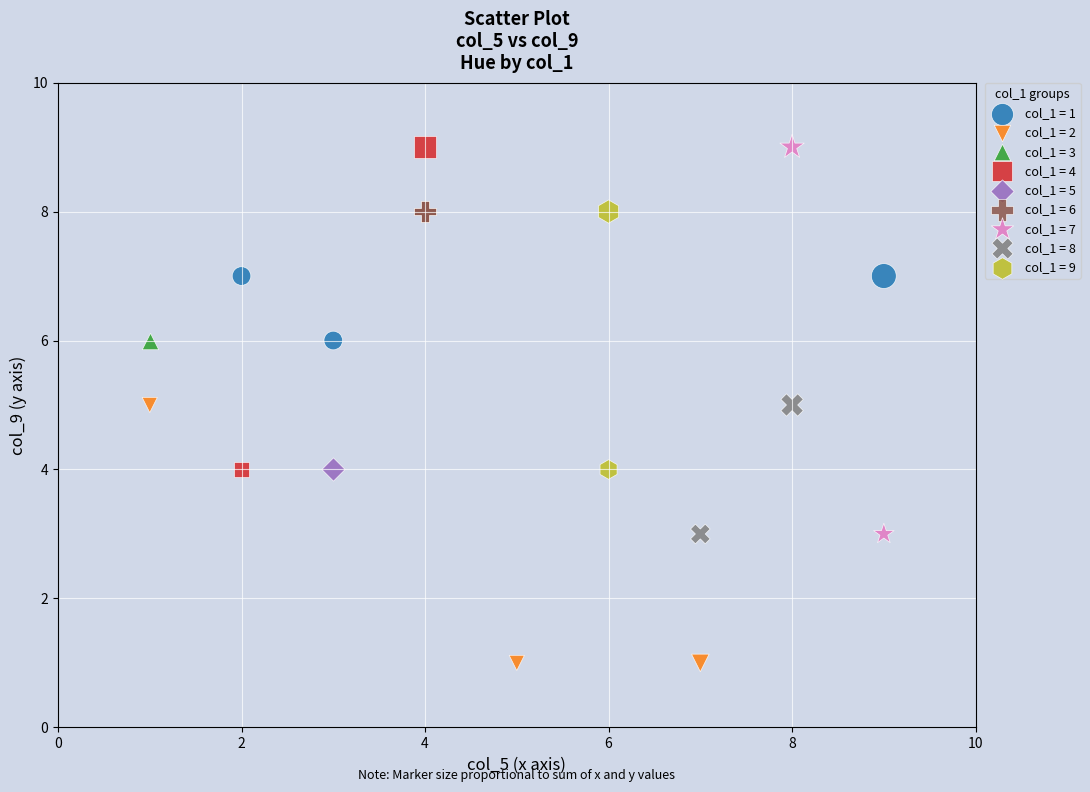

Which series contains the lowest Y value?

col_1 = 2